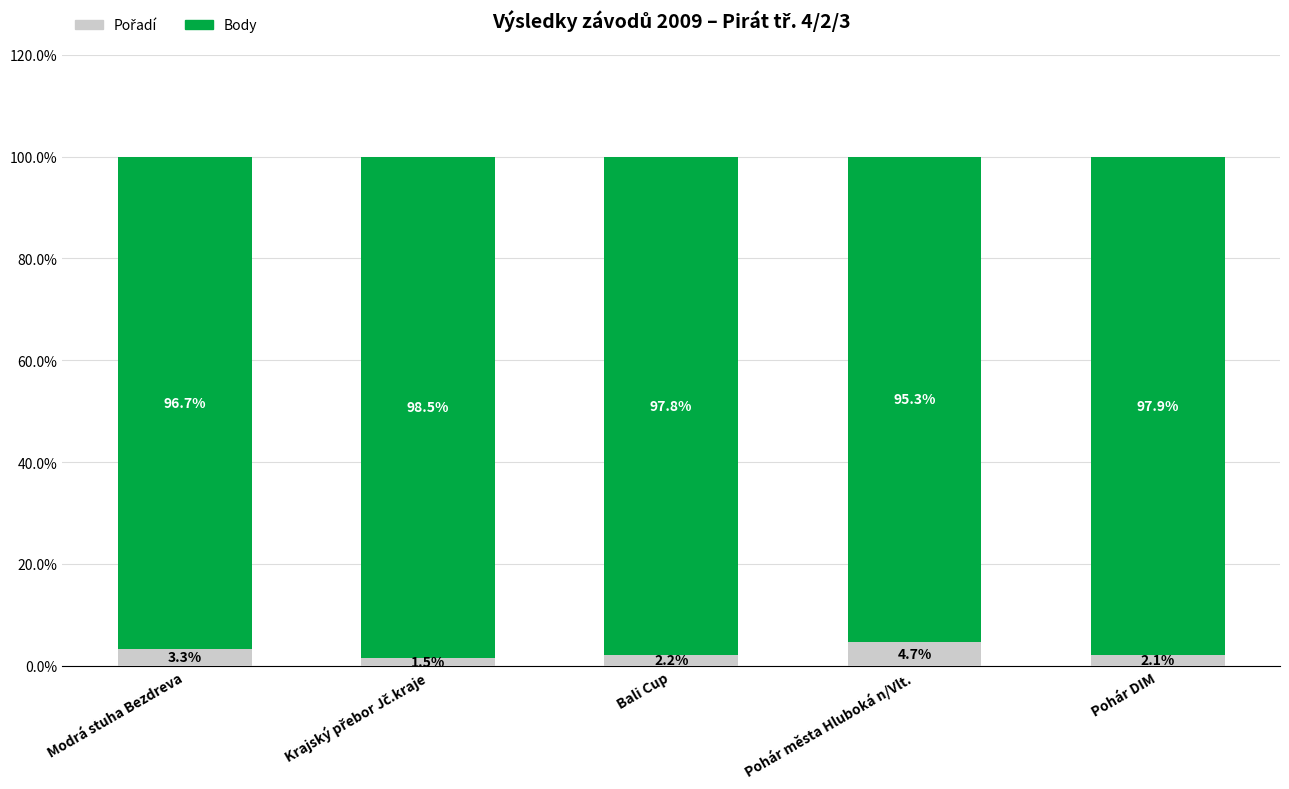

What is the total value across all series at Bali Cup?

100.0